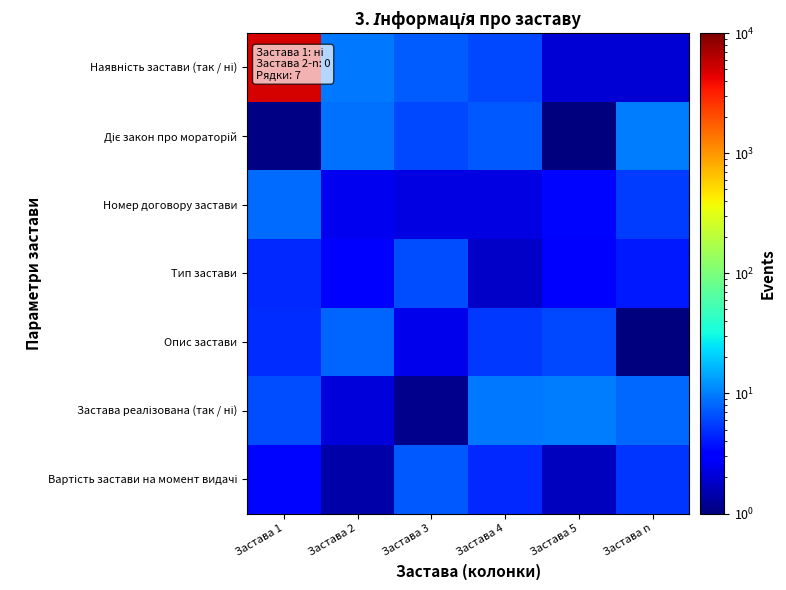

Which series has the largest range (max minus min)?

Наявність застави (так / ні)